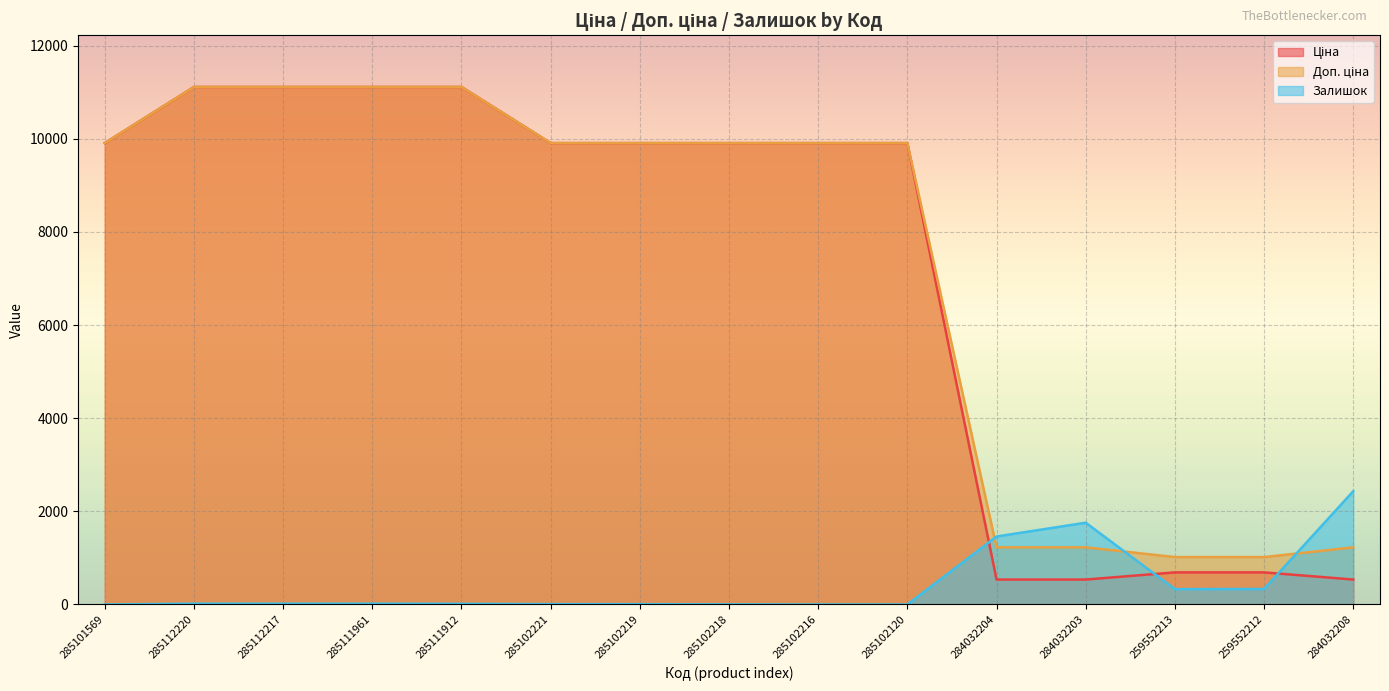

Between 284032204 and 285111912, which is larger?

285111912